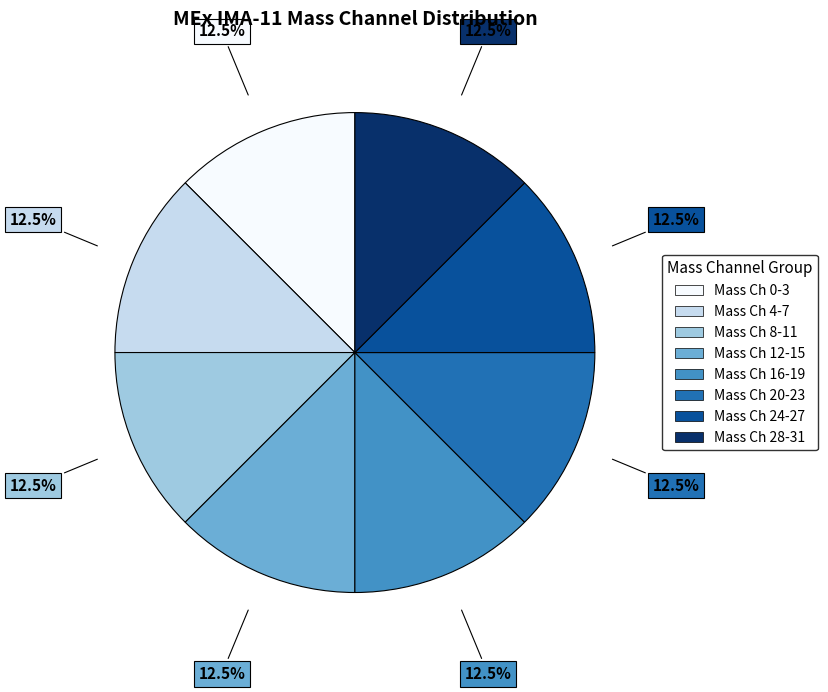

Is there any slice that represents more than half of the pie?

No